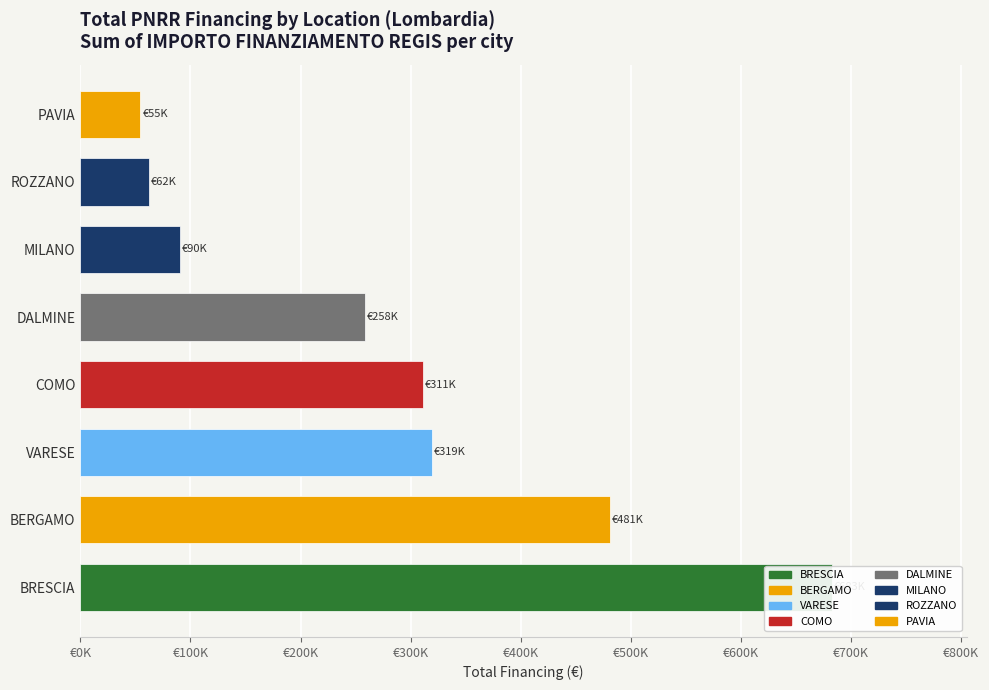

What is the difference between the second highest and minimum values?

426211.3